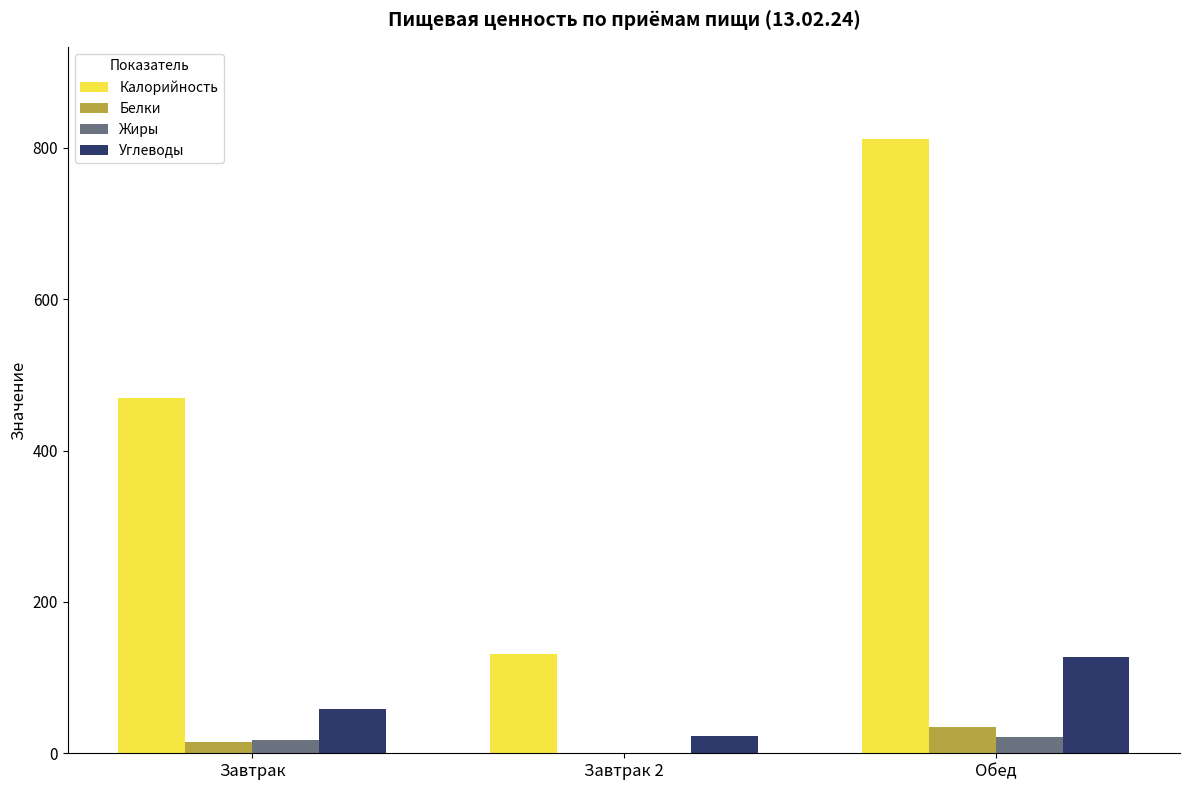

Which series has the largest total across all categories?

Калорийность